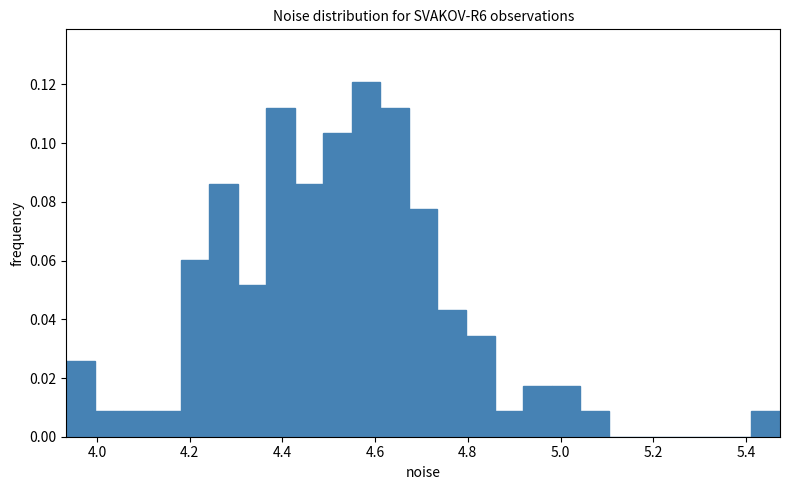

Around what value on the x-axis is the tallest bar? Give the approximate position of its centre, as read against the axis.

4.58